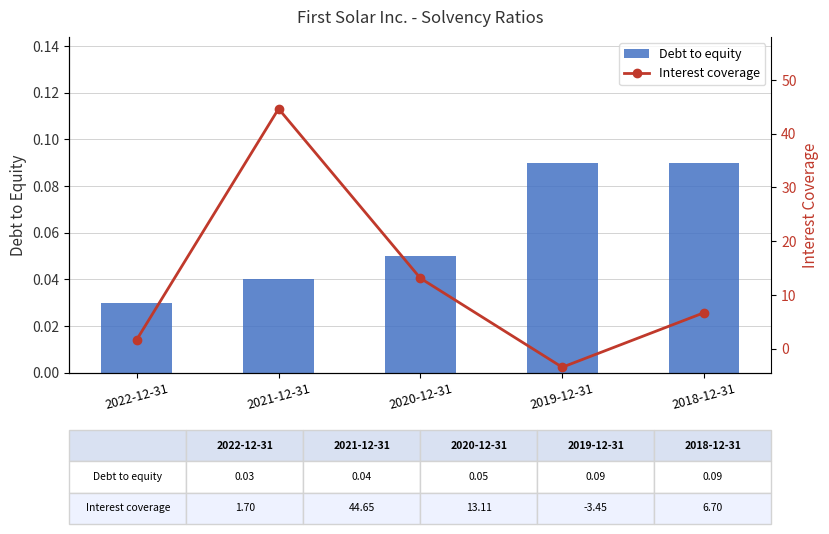

What are all the series names shown in the legend?

Debt to equity, Interest coverage